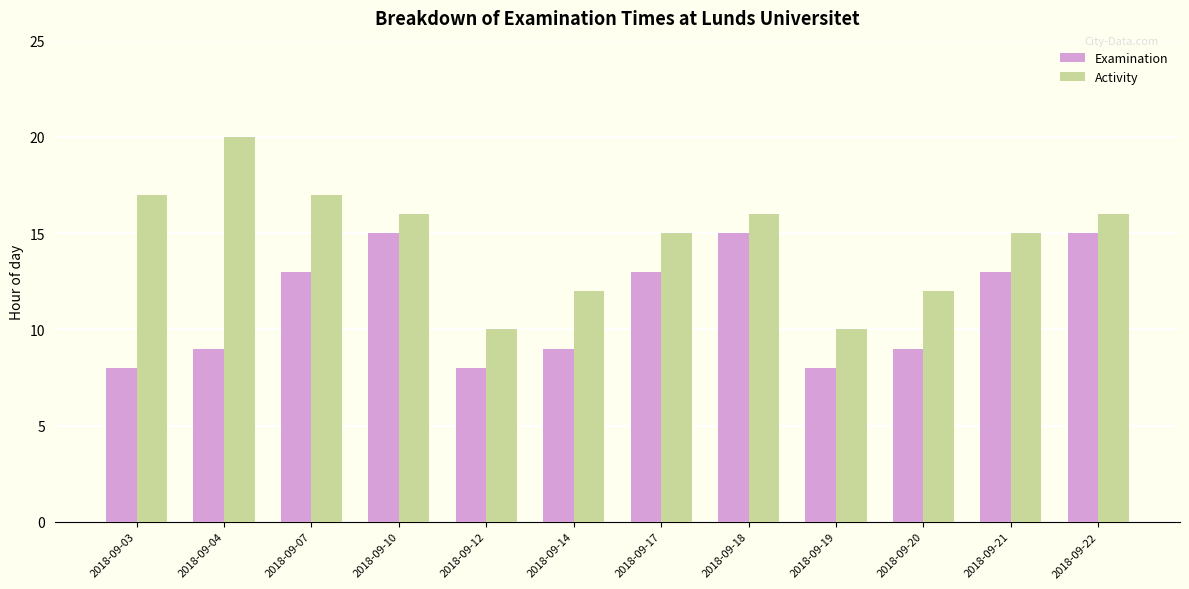

List the series in order of their overall mean, lowest first.

Examination, Activity